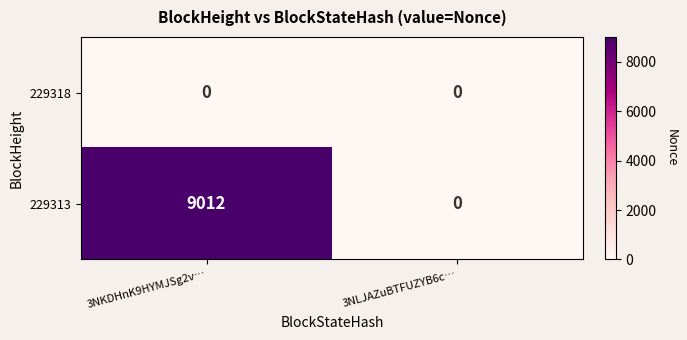

Which category has the highest value across all series?

3NKDHnK9HYMJSg2v…